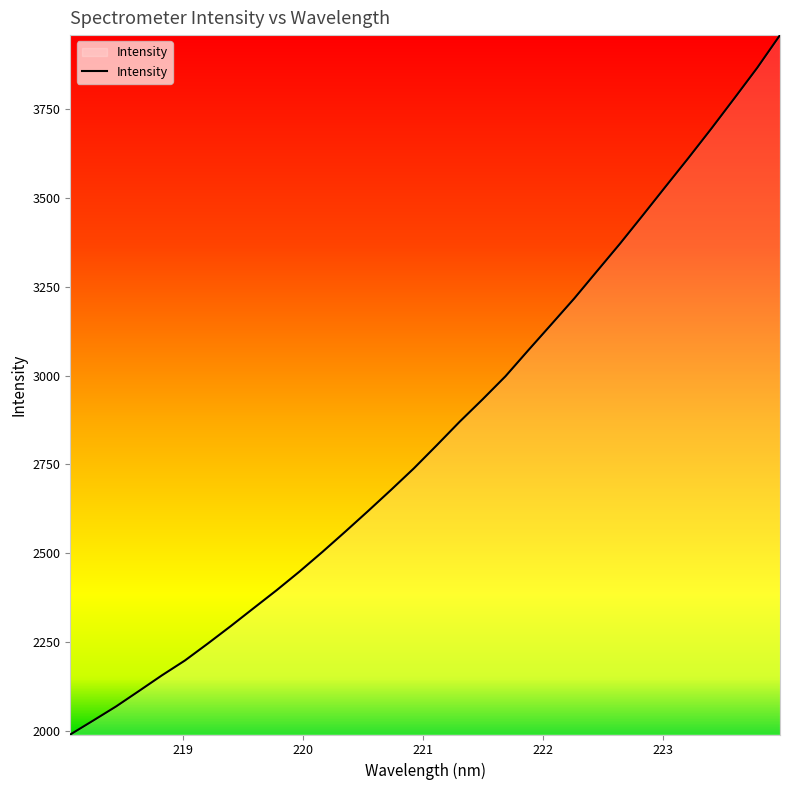

How many lines are shown in the chart?

1